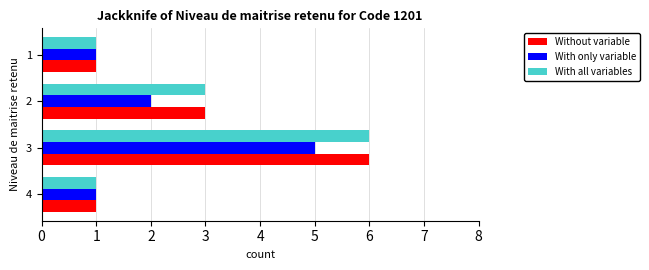

The value of Without variable at 4 is 0. True or false?

False